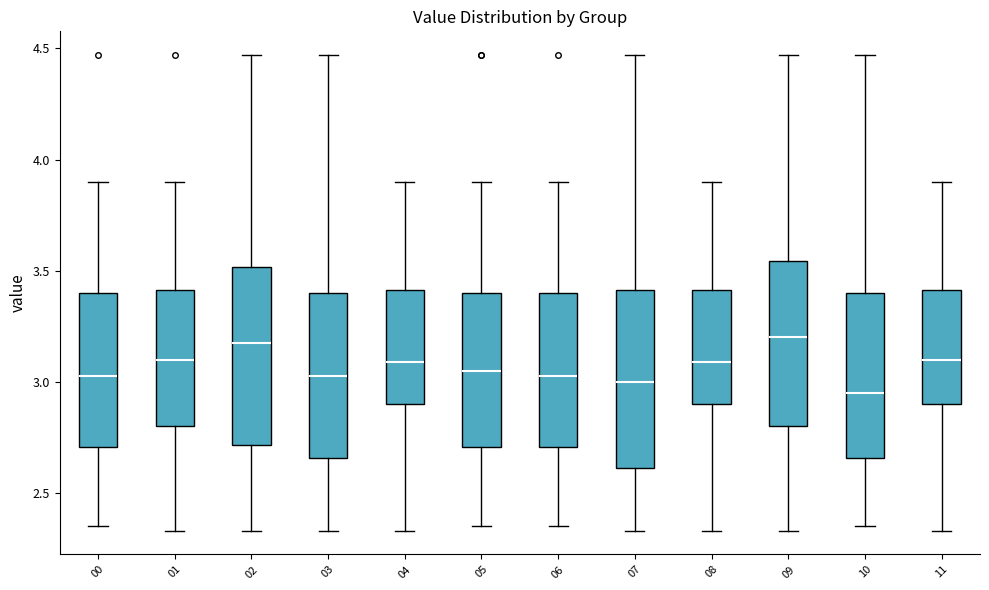

Reading left to right, read every box against the y-axis: the position of its median line, the range the box covers, and the ends of its whiskers. The values are not printed on the chart, so give them approximately, as read against the axis.

00: median 3.05, box 2.70 to 3.40, whiskers 2.35 to 3.90
01: median 3.10, box 2.80 to 3.40, whiskers 2.35 to 3.90
02: median 3.20, box 2.70 to 3.50, whiskers 2.35 to 4.45
03: median 3.05, box 2.65 to 3.40, whiskers 2.35 to 4.45
04: median 3.10, box 2.90 to 3.40, whiskers 2.35 to 3.90
05: median 3.05, box 2.70 to 3.40, whiskers 2.35 to 3.90
06: median 3.05, box 2.70 to 3.40, whiskers 2.35 to 3.90
07: median 3.00, box 2.60 to 3.40, whiskers 2.35 to 4.45
08: median 3.10, box 2.90 to 3.40, whiskers 2.35 to 3.90
09: median 3.20, box 2.80 to 3.55, whiskers 2.35 to 4.45
10: median 2.95, box 2.65 to 3.40, whiskers 2.35 to 4.45
11: median 3.10, box 2.90 to 3.40, whiskers 2.35 to 3.90